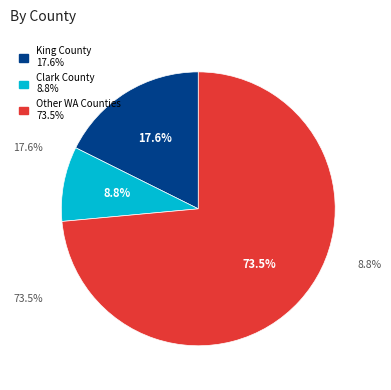

How many segments does this pie chart have?

3